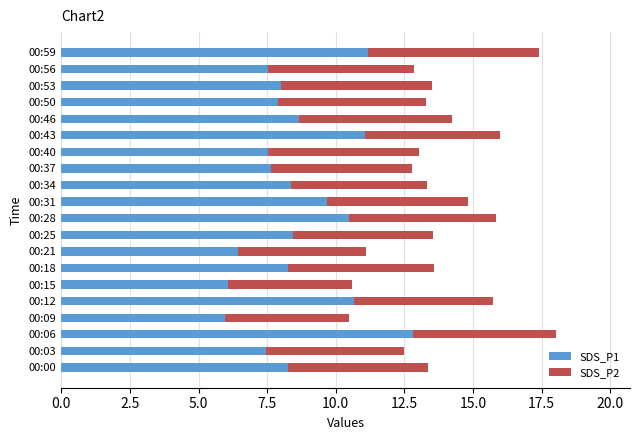

What is the average value of the SDS_P1 series?

8.6